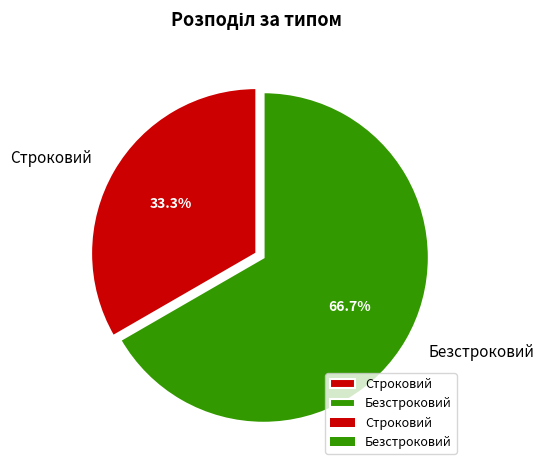

What percentage is the Безстроковий slice, to the nearest percent?

67%